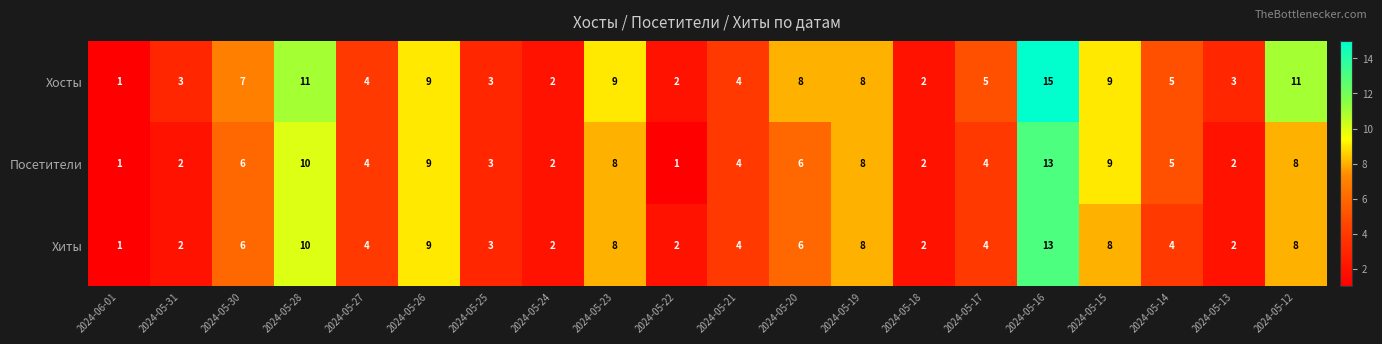

Which series has the largest range (max minus min)?

Хосты